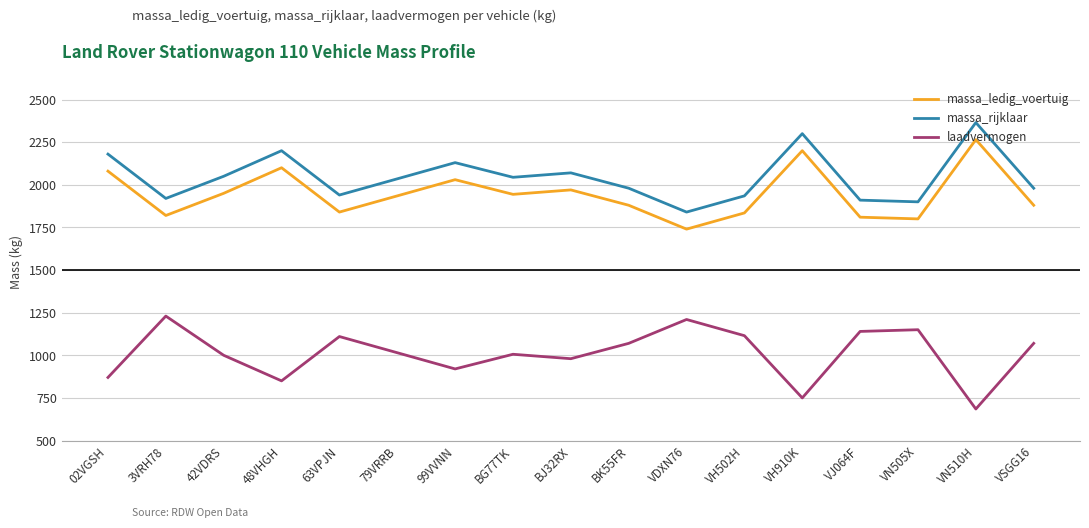

At which label does massa_ledig_voertuig reach its peak?

VN510H